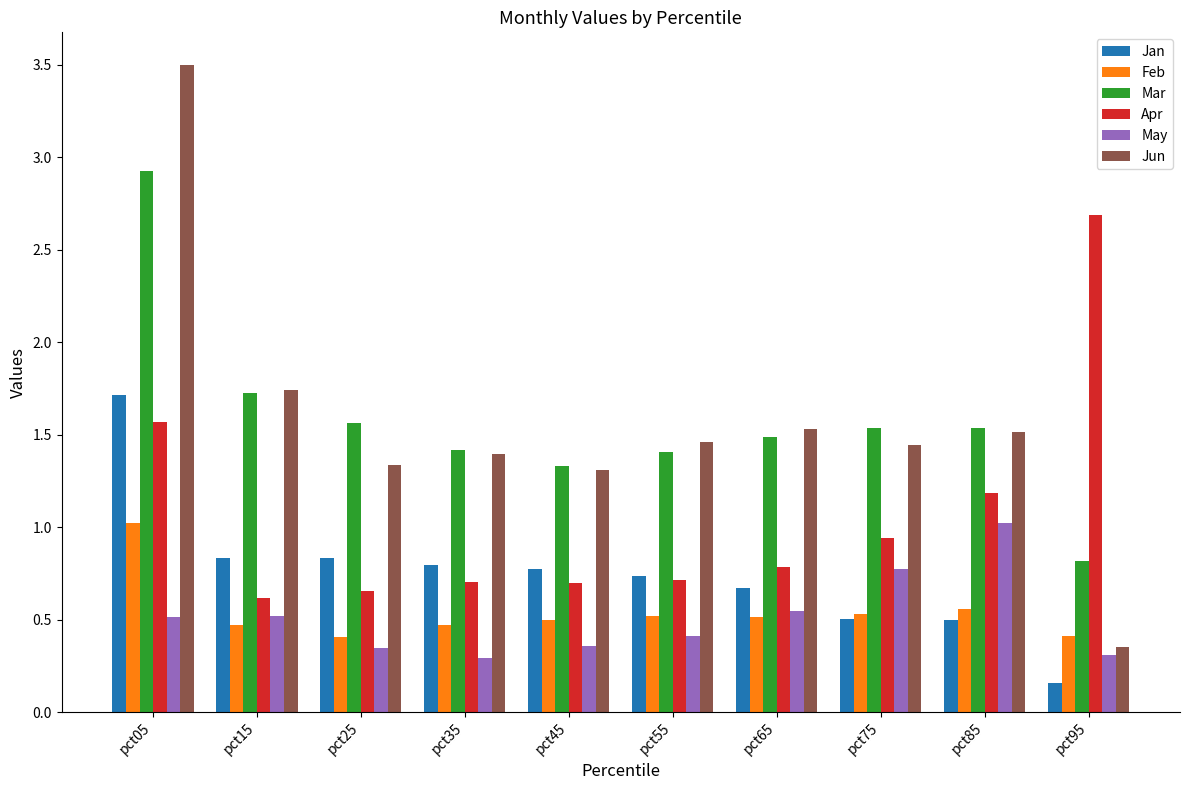

Is it true that Jun equals 1.5 at pct55?

True